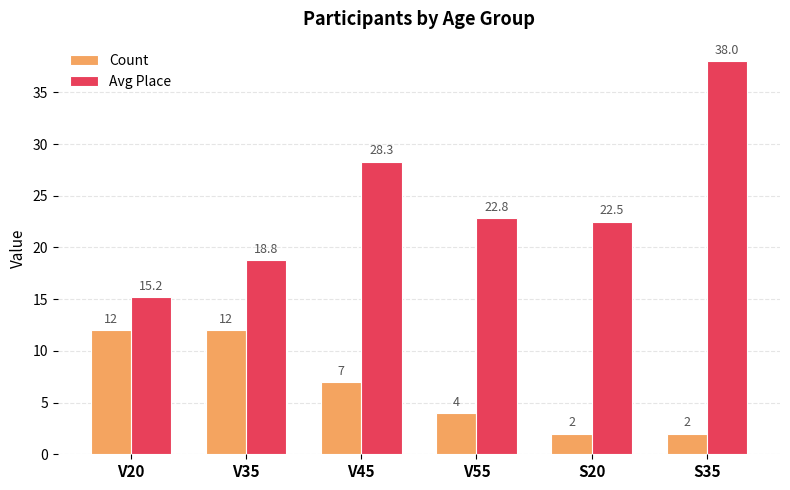

Between V20 and V45, which series saw the biggest shift?

Avg Place